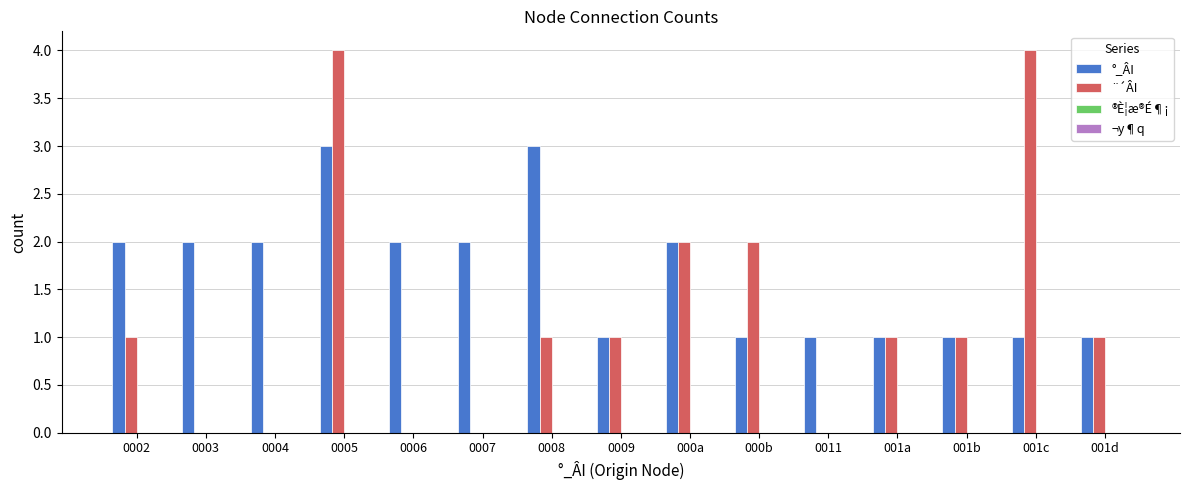

Are the bars grouped side by side (vs. stacked)?

Yes